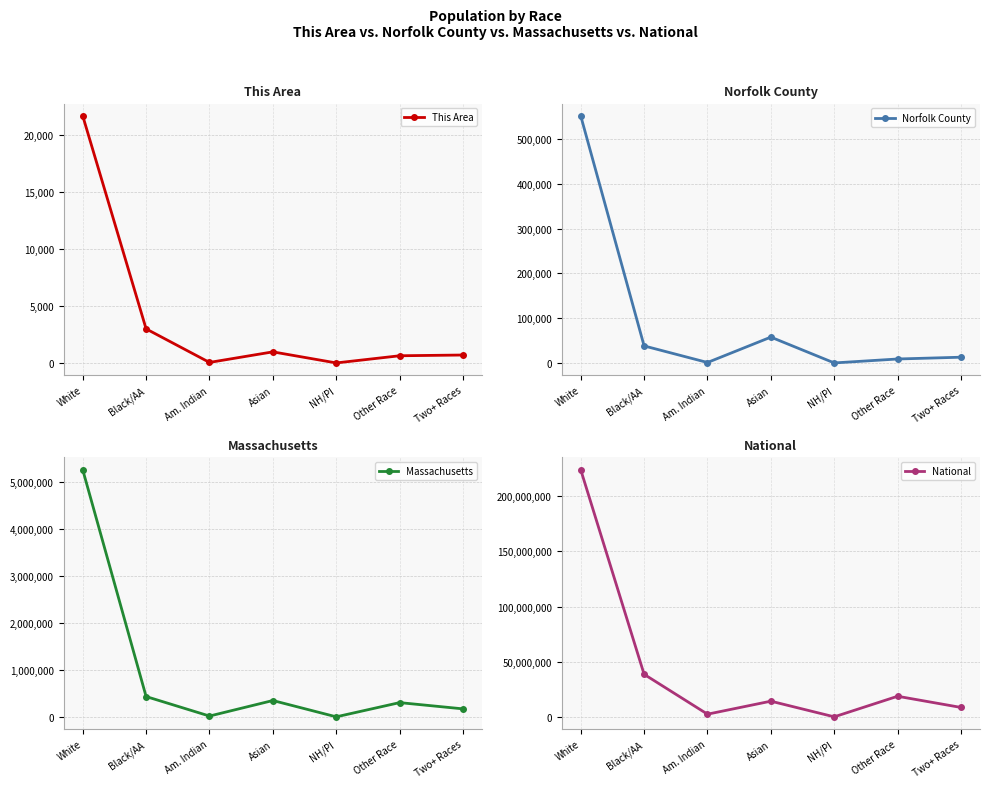

What is the difference between the maximum and second lowest values in the Norfolk County series?

550756